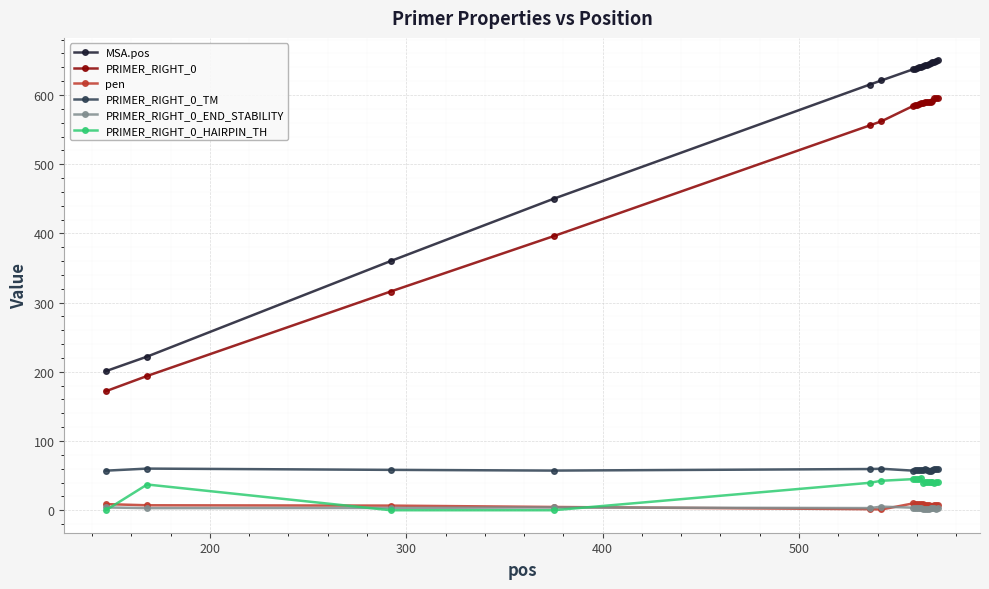

In pen, how many points are lower than both neighbors (excluding endpoints)?

4